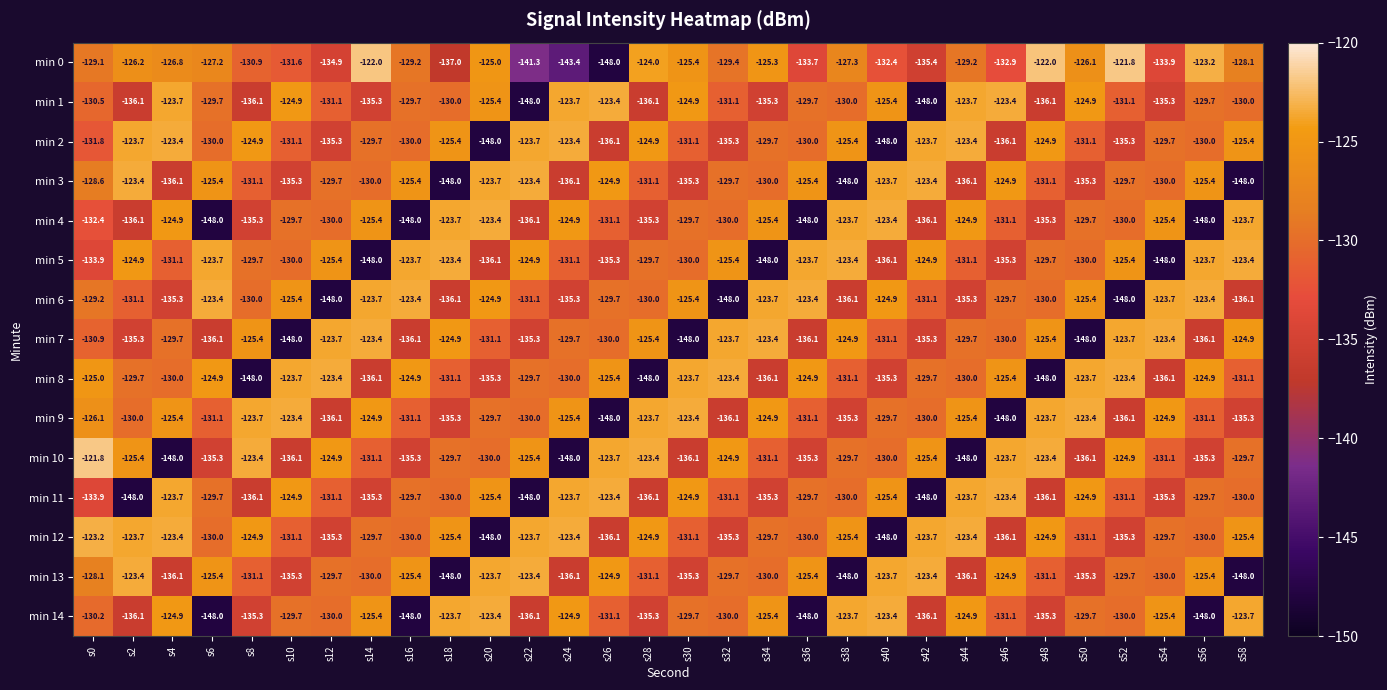

What is the sum of all min 7 values?

-3928.7